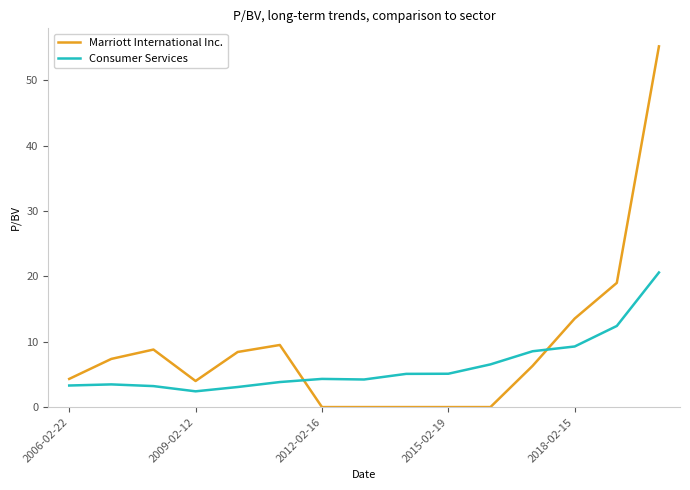

Is this an area chart (filled region under the line)?

No